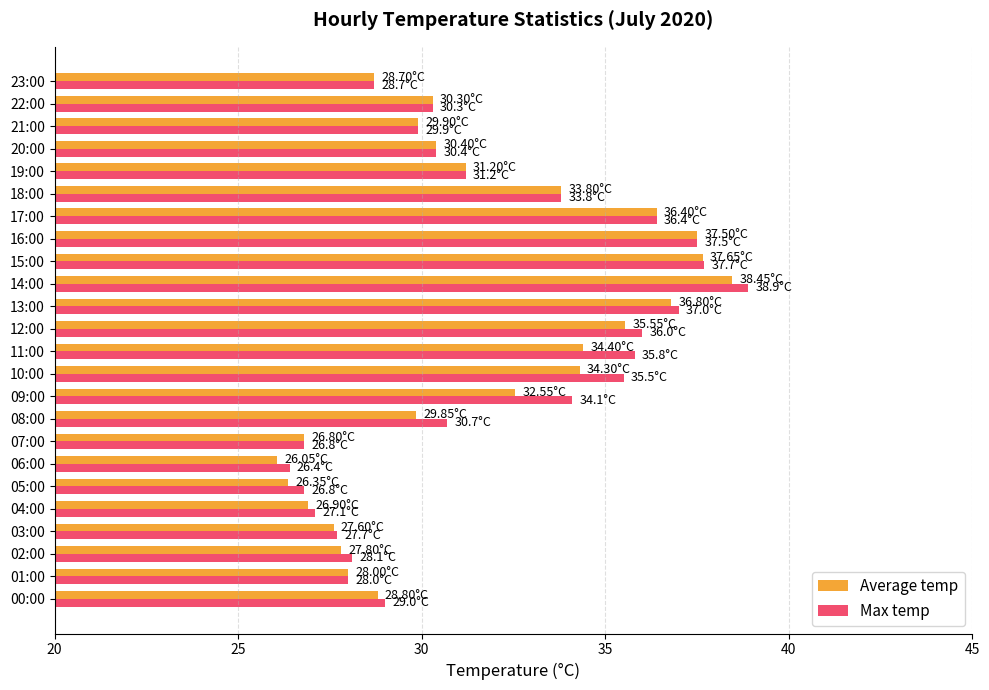

How many distinct data groups are displayed?

2